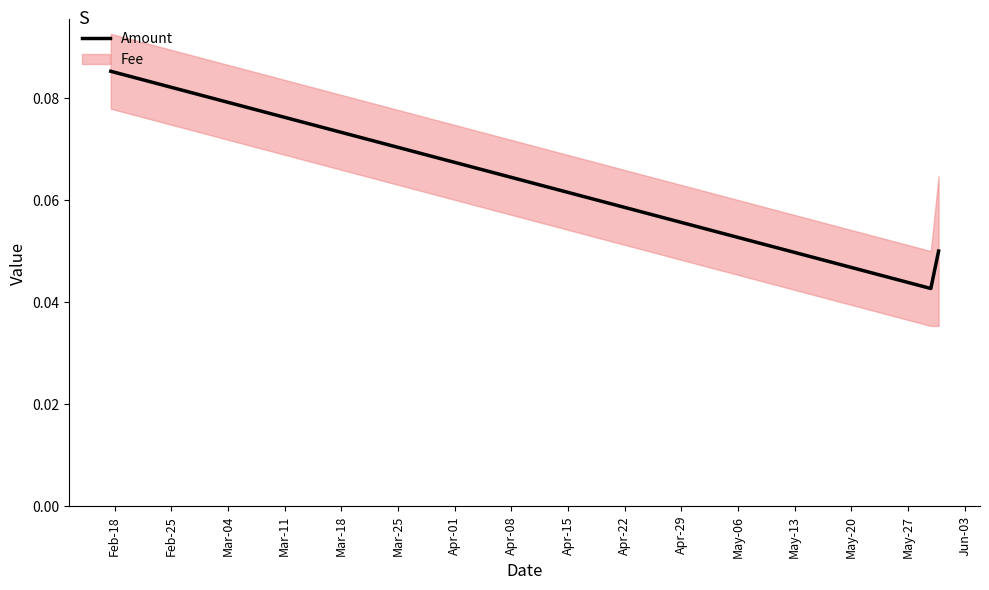

What is the average value?

0.1